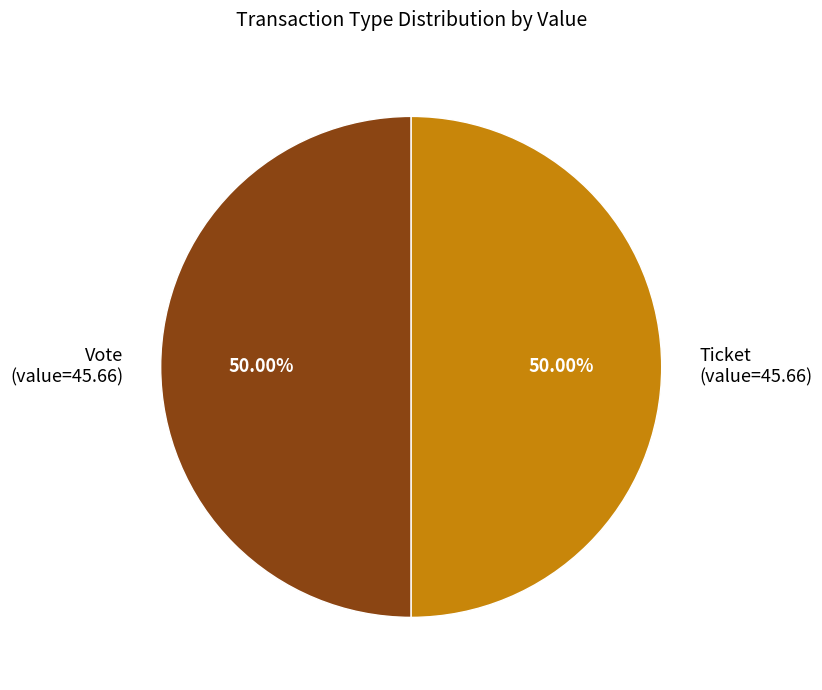

Do Ticket (value=45.66) and Vote (value=45.66) together represent more than half of the pie?

Yes